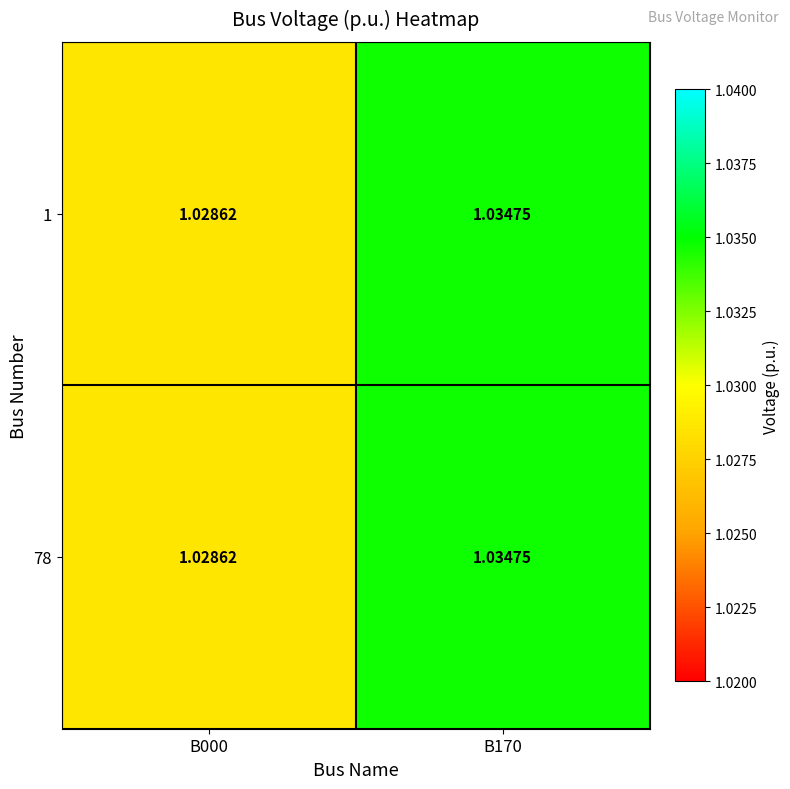

Reading left to right, list all the values displayed in this chart.

1: B000=1.0	B170=1.0
78: B000=1.0	B170=1.0